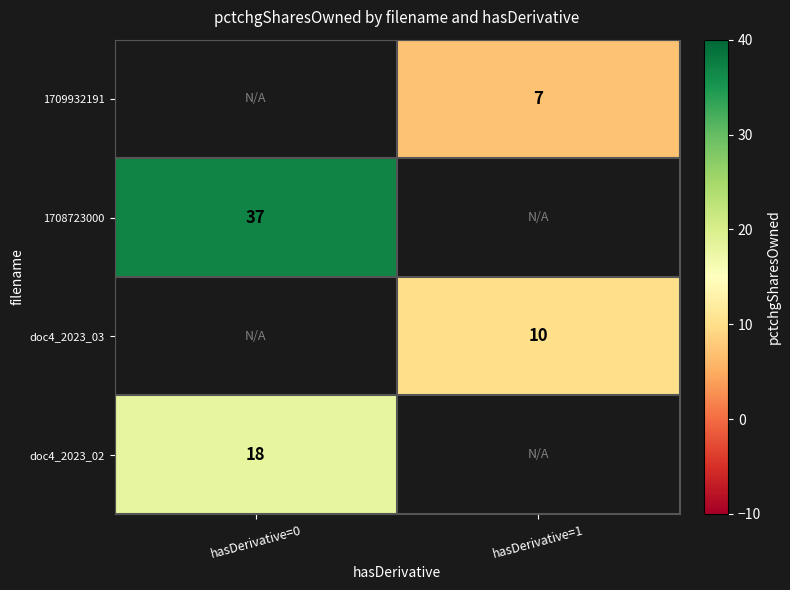

Is it true that doc4_2023_03 equals 10 at hasDerivative=1?

True